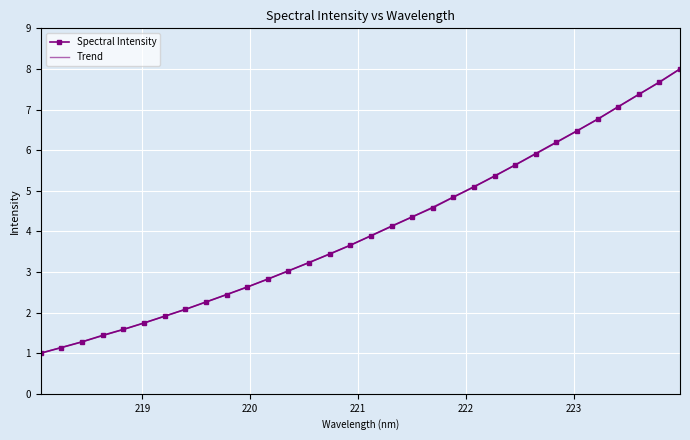

The value at 219.2067 is 1.3. True or false?

False